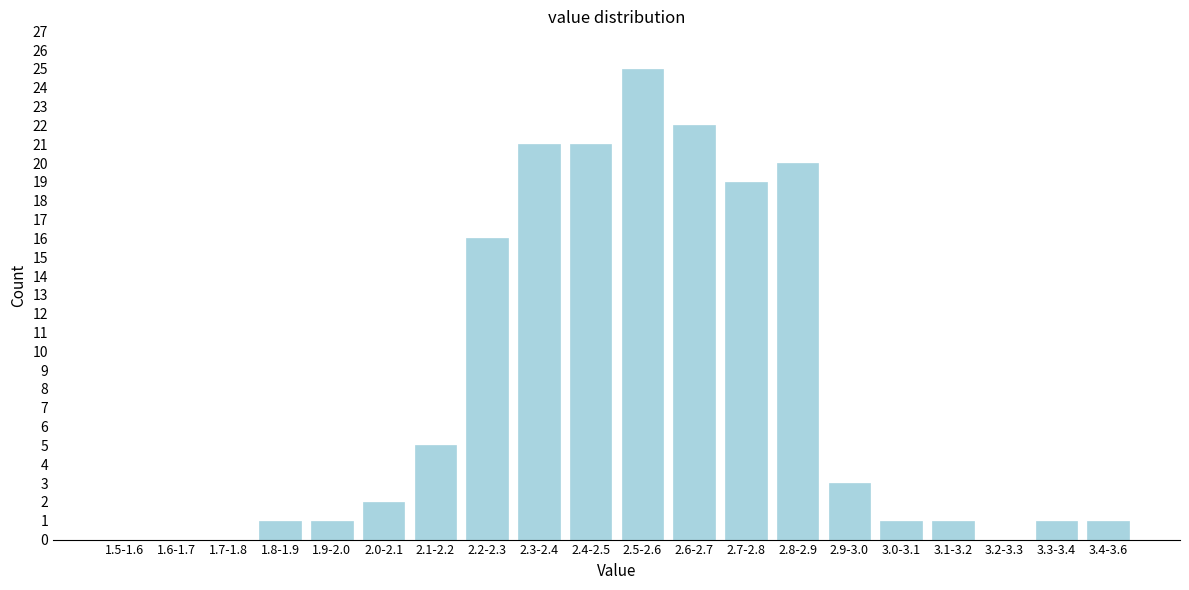

Reading right to left, list all the values displayed in this chart.

3.4-3.6=1	3.3-3.4=1	3.2-3.3=0	3.1-3.2=1	3.0-3.1=1	2.9-3.0=3	2.8-2.9=20	2.7-2.8=19	2.6-2.7=22	2.5-2.6=25	2.4-2.5=21	2.3-2.4=21	2.2-2.3=16	2.1-2.2=5	2.0-2.1=2	1.9-2.0=1	1.8-1.9=1	1.7-1.8=0	1.6-1.7=0	1.5-1.6=0